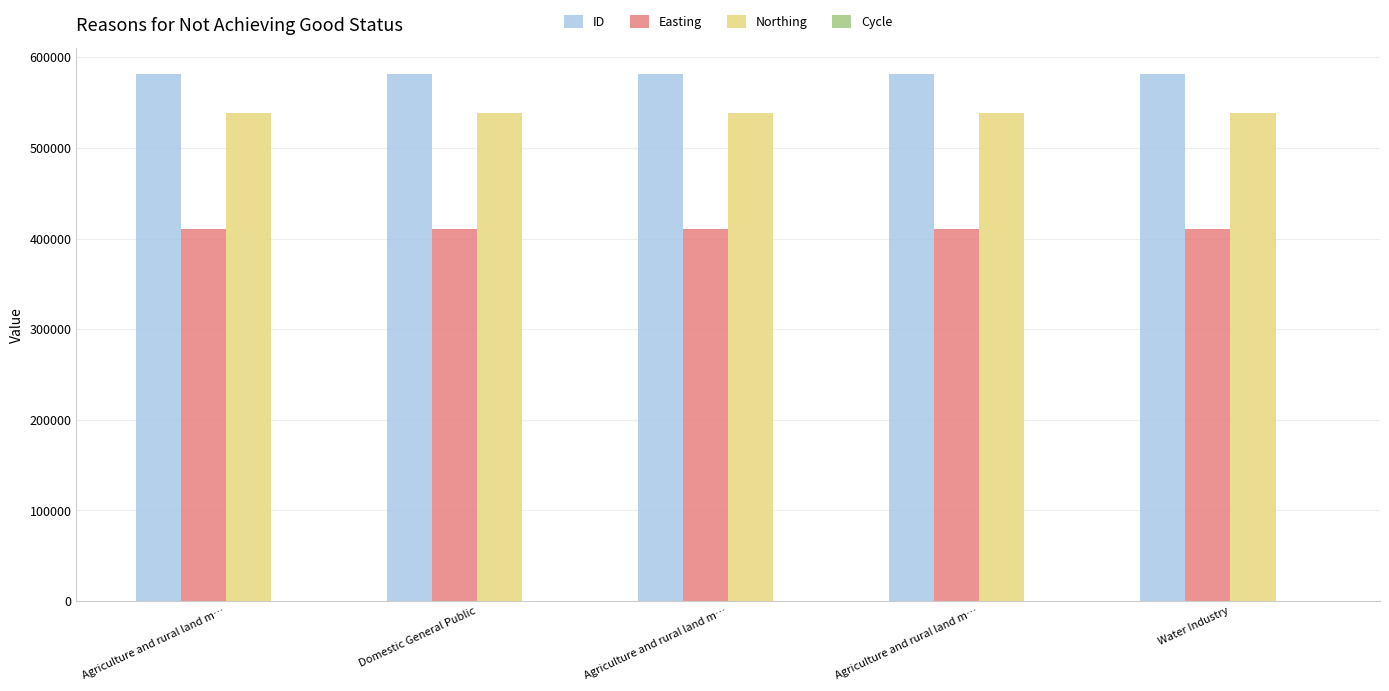

Is it true that ID equals 886815 at Agriculture and rural land m…?

False